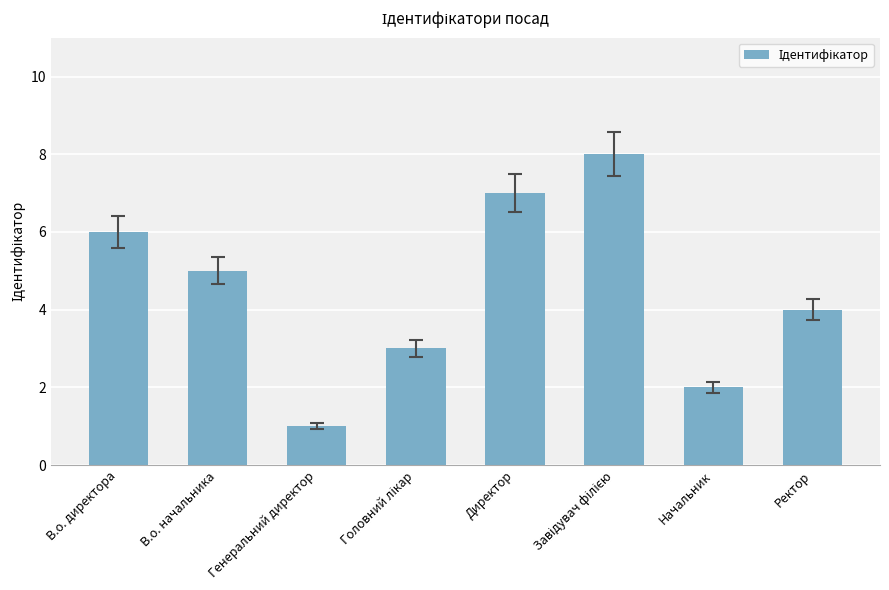

What is the difference between the maximum and minimum values?

7